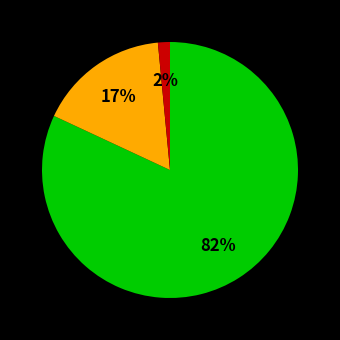

To the nearest percent, what is the average slice percentage?

33%